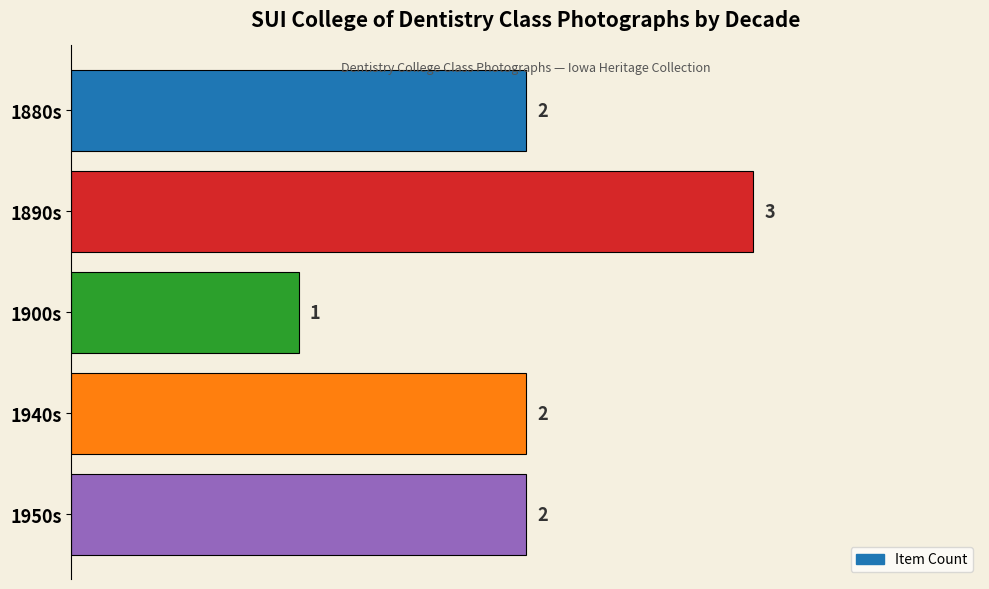

What is the difference between the maximum and second lowest values?

1